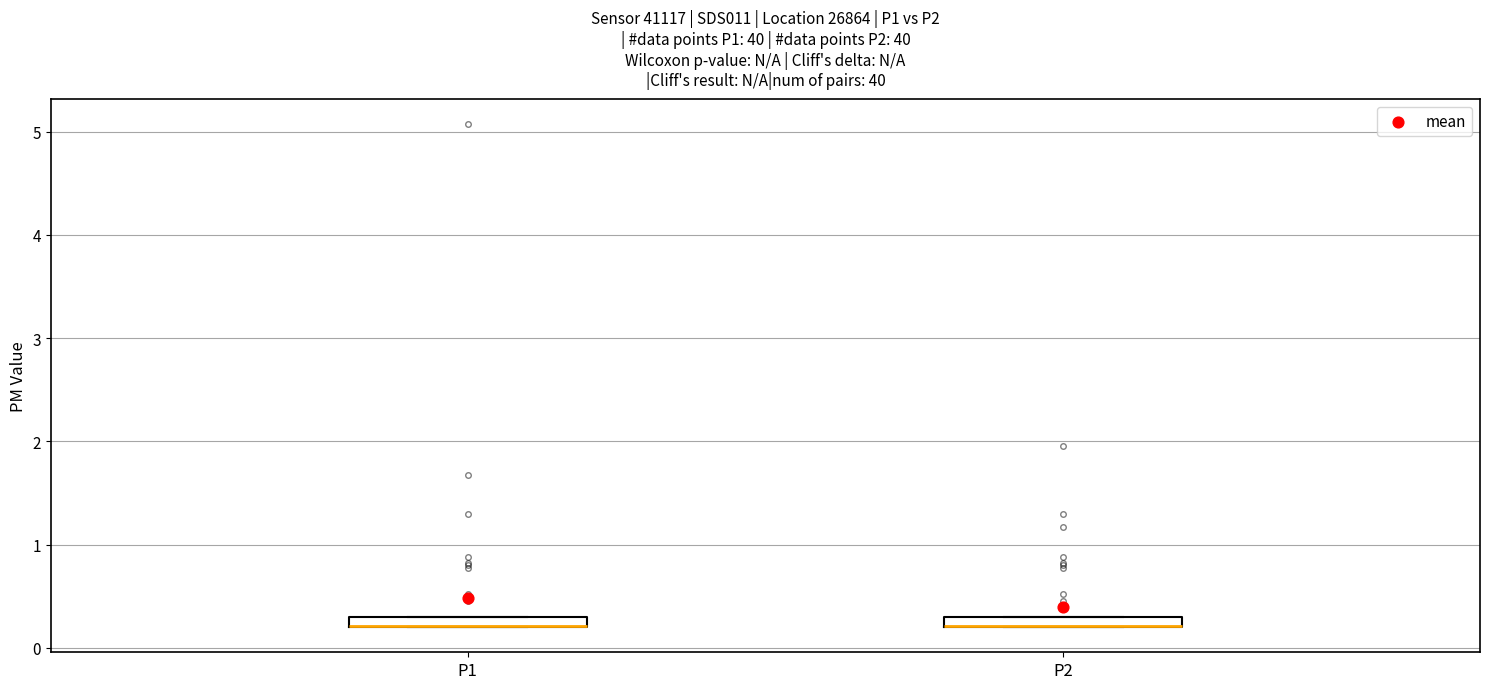

Where is the lower edge of the box for P1 on the y-axis? The values are not printed on the chart, so give them approximately, as read against the axis.

0.2